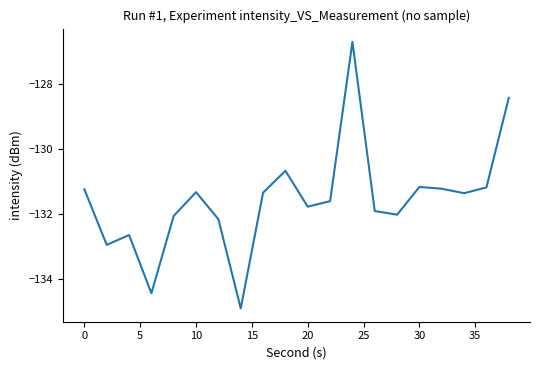

What is the average value?

-131.6